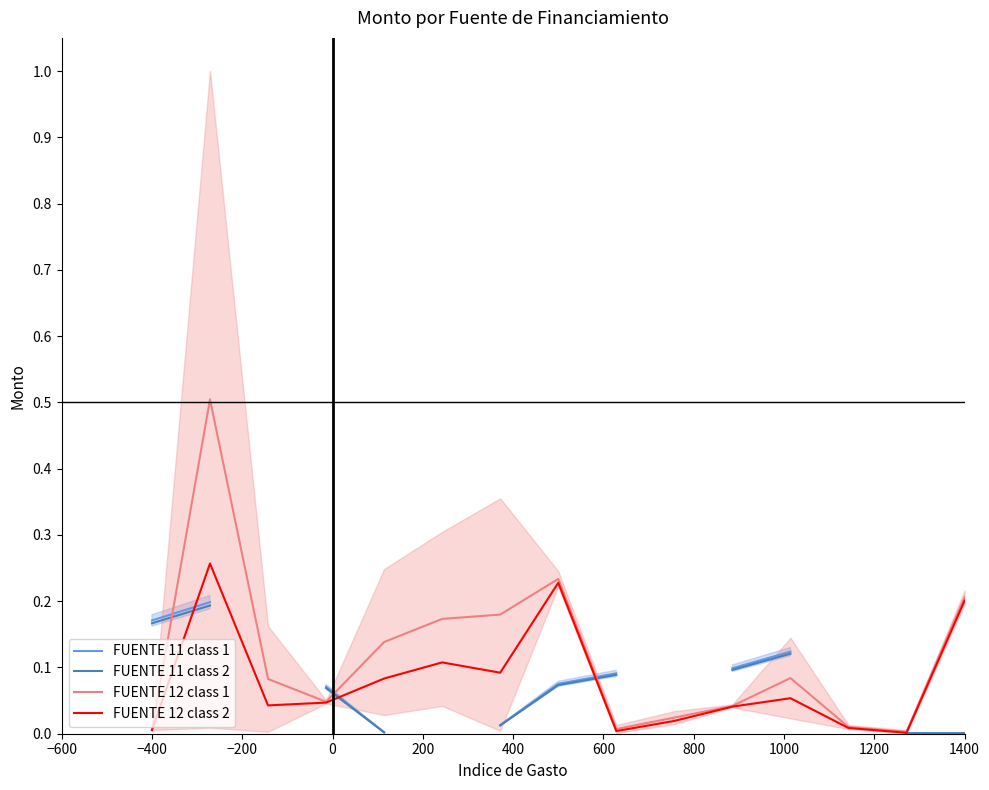

Between −400 and 200, which series saw the biggest shift?

FUENTE 12 class 1